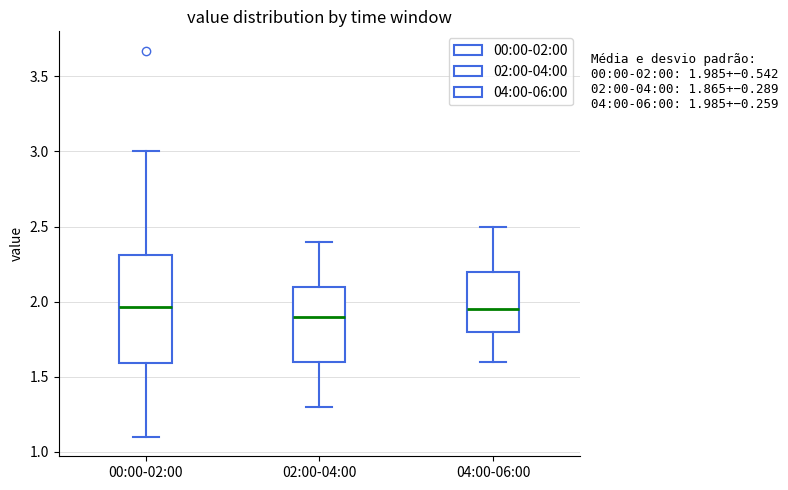

Comparing the boxes themselves (not the whiskers), which one is the tallest?

00:00-02:00